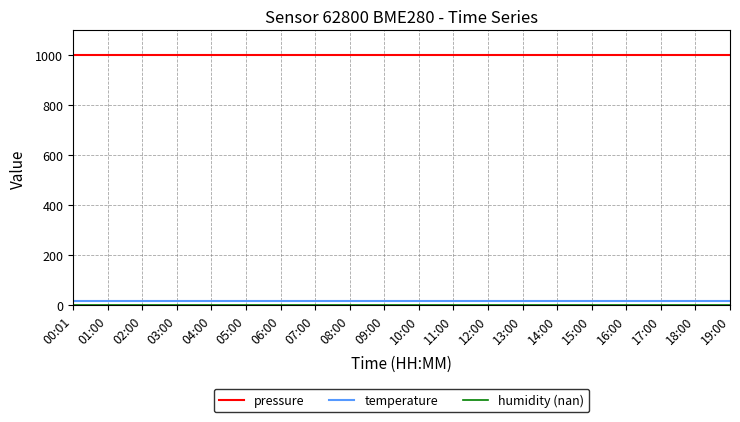

True or false: temperature and pressure cross at least once.

False